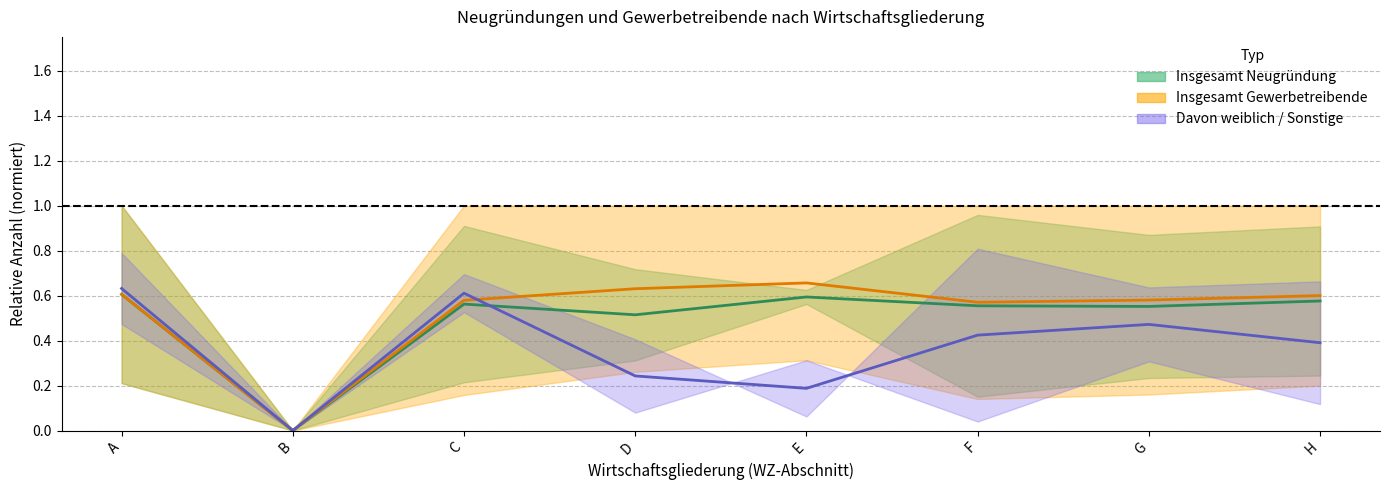

Between which two adjacent categories do Hauptniederlassung (center) and Davon weiblich (center) first intersect?

C and D